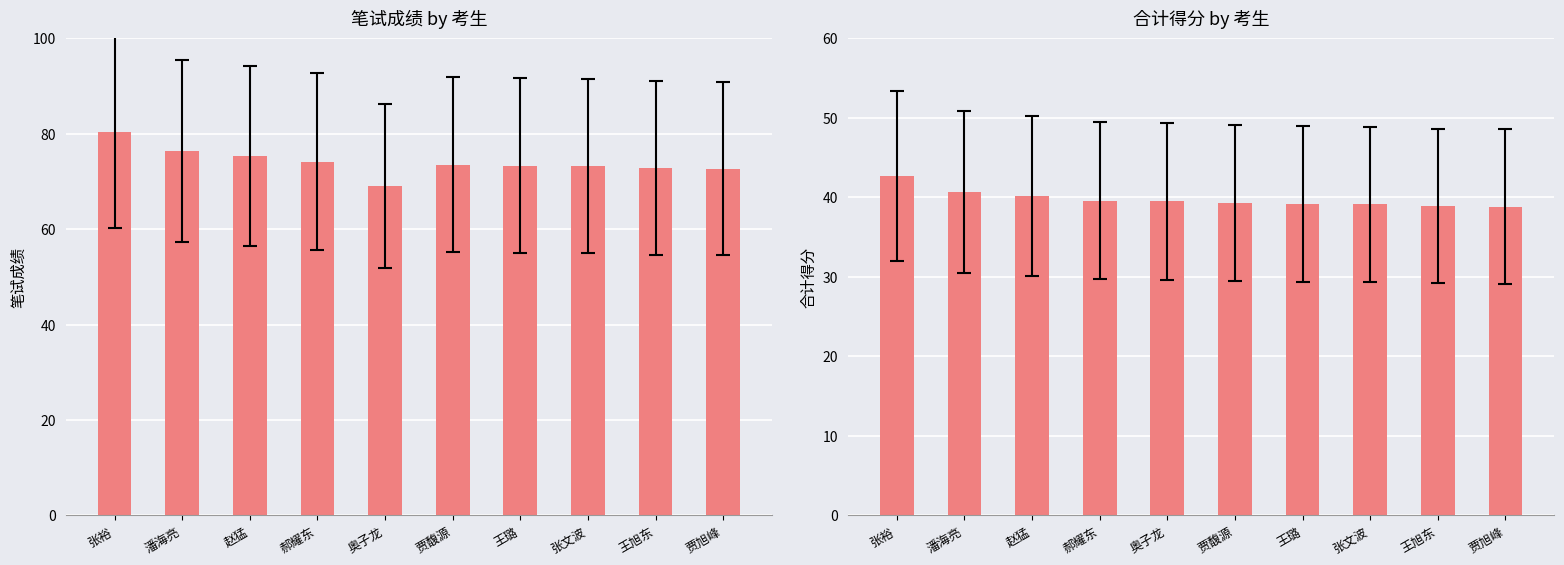

What is the sum of the 笔试成绩 values at 潘海亮 and 王旭东?

149.2